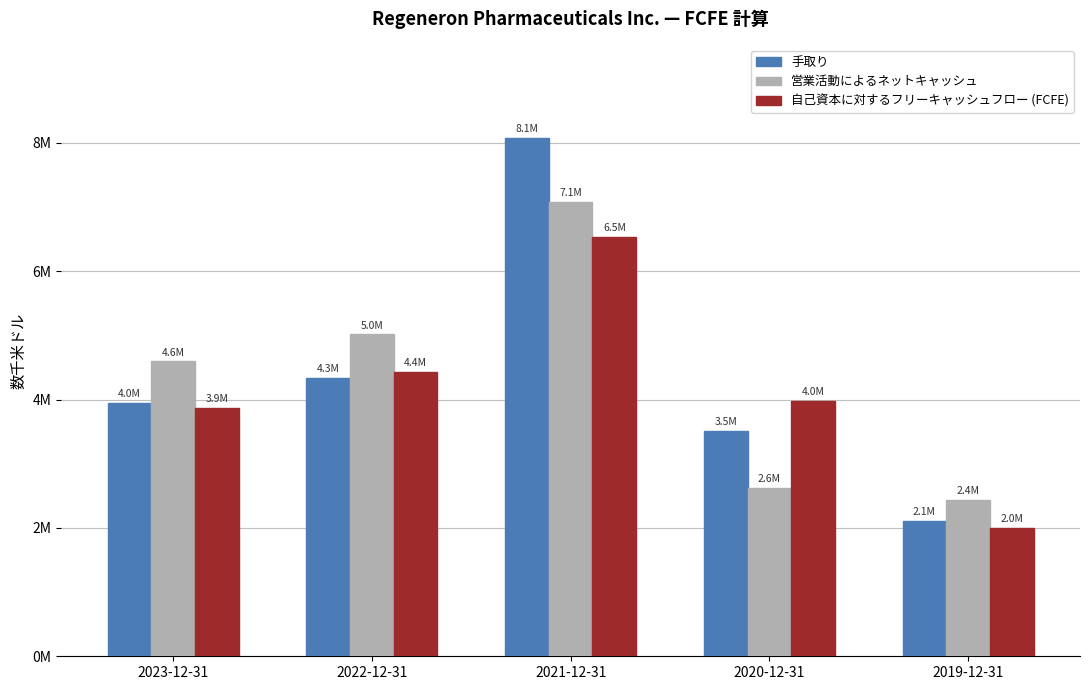

Rank the series by their maximum value, from highest to lowest.

手取り, 営業活動によるネットキャッシュ, 自己資本に対するフリーキャッシュフロー (FCFE)